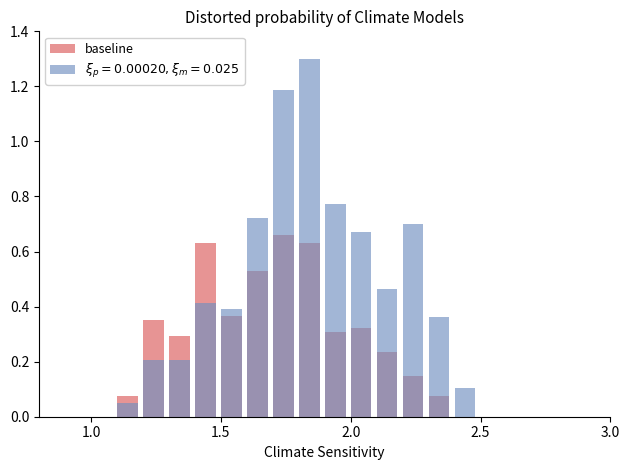

What is the sum of the values at 9 and 11?

0.5